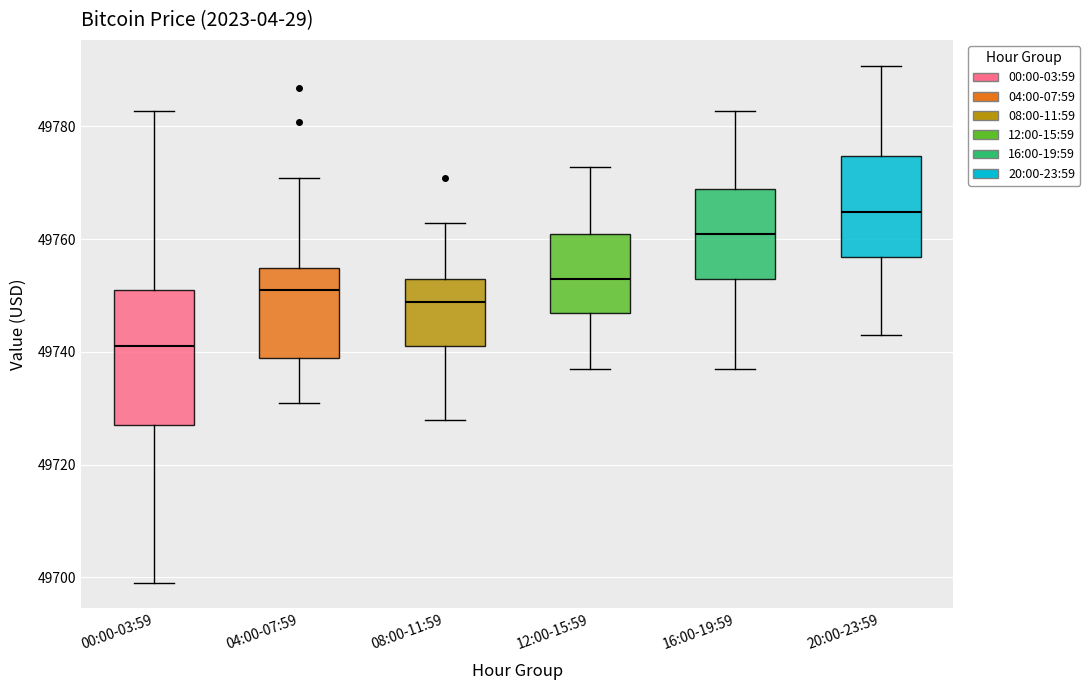

Reading left to right, transcribe this box plot: for each box, give where its median line is, the range the box spans, and where its two whiskers end, as read against the y-axis. The values are not printed on the chart, so give them approximately, as read against the axis.

00:00-03:59: median 49740, box 49728 to 49750, whiskers 49700 to 49782
04:00-07:59: median 49750, box 49738 to 49754, whiskers 49732 to 49770
08:00-11:59: median 49748, box 49740 to 49752, whiskers 49728 to 49762
12:00-15:59: median 49752, box 49746 to 49760, whiskers 49736 to 49772
16:00-19:59: median 49760, box 49752 to 49768, whiskers 49736 to 49782
20:00-23:59: median 49764, box 49756 to 49774, whiskers 49742 to 49790